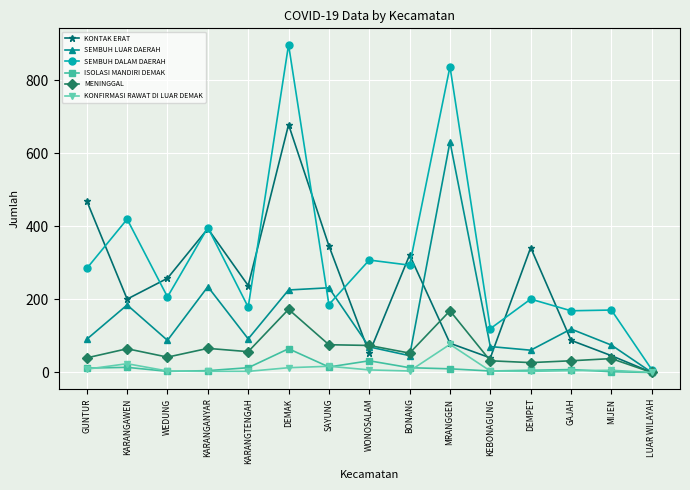

At which category is the sum across all series the highest?

DEMAK